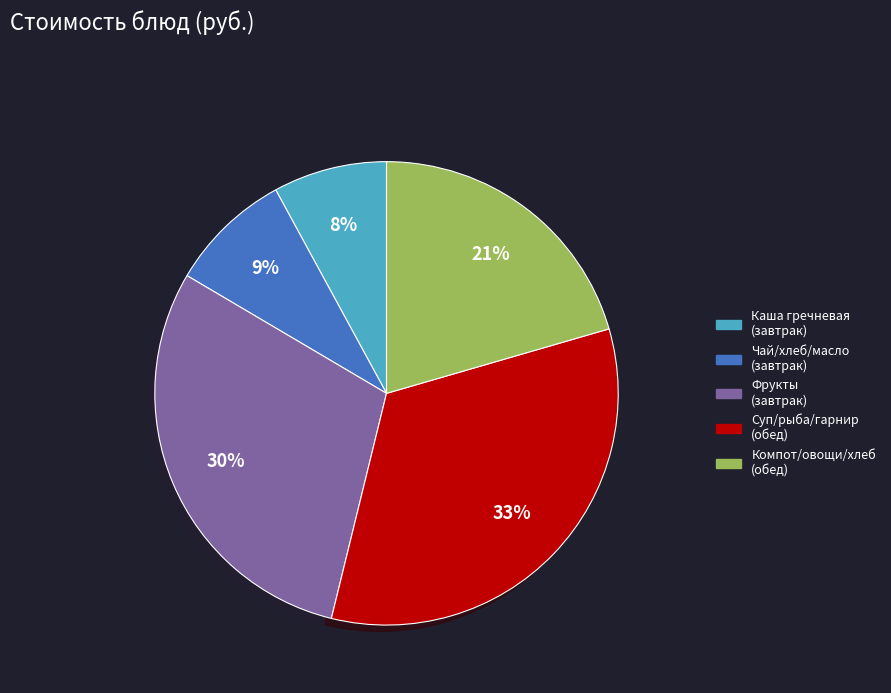

To the nearest percent, what is the average slice percentage?

20%